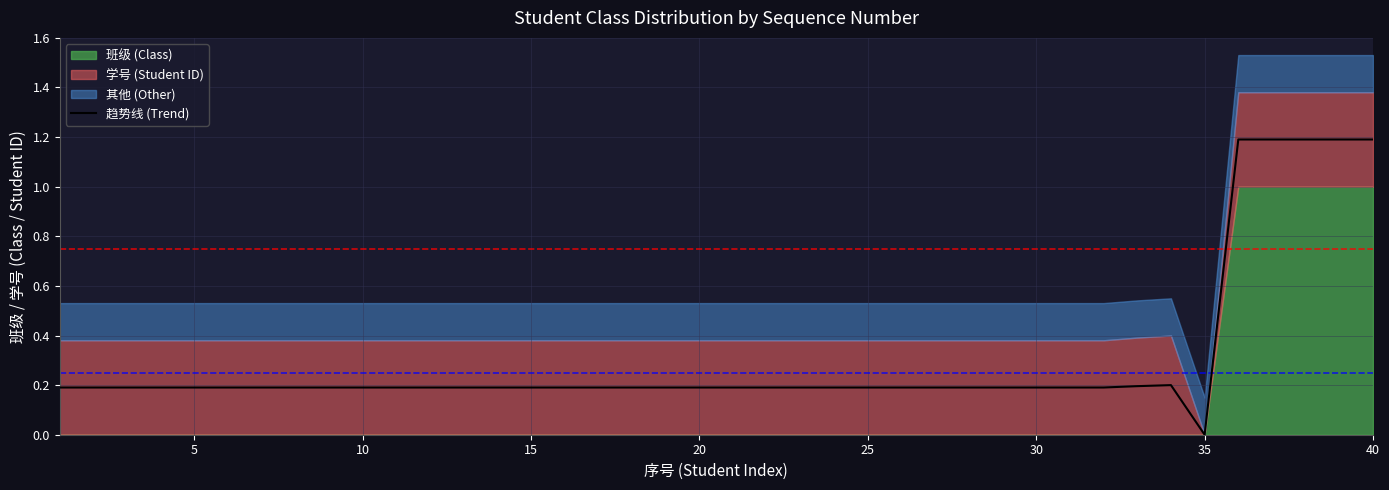

What is the highest value of the 趋势线 (Trend) series?

1.2